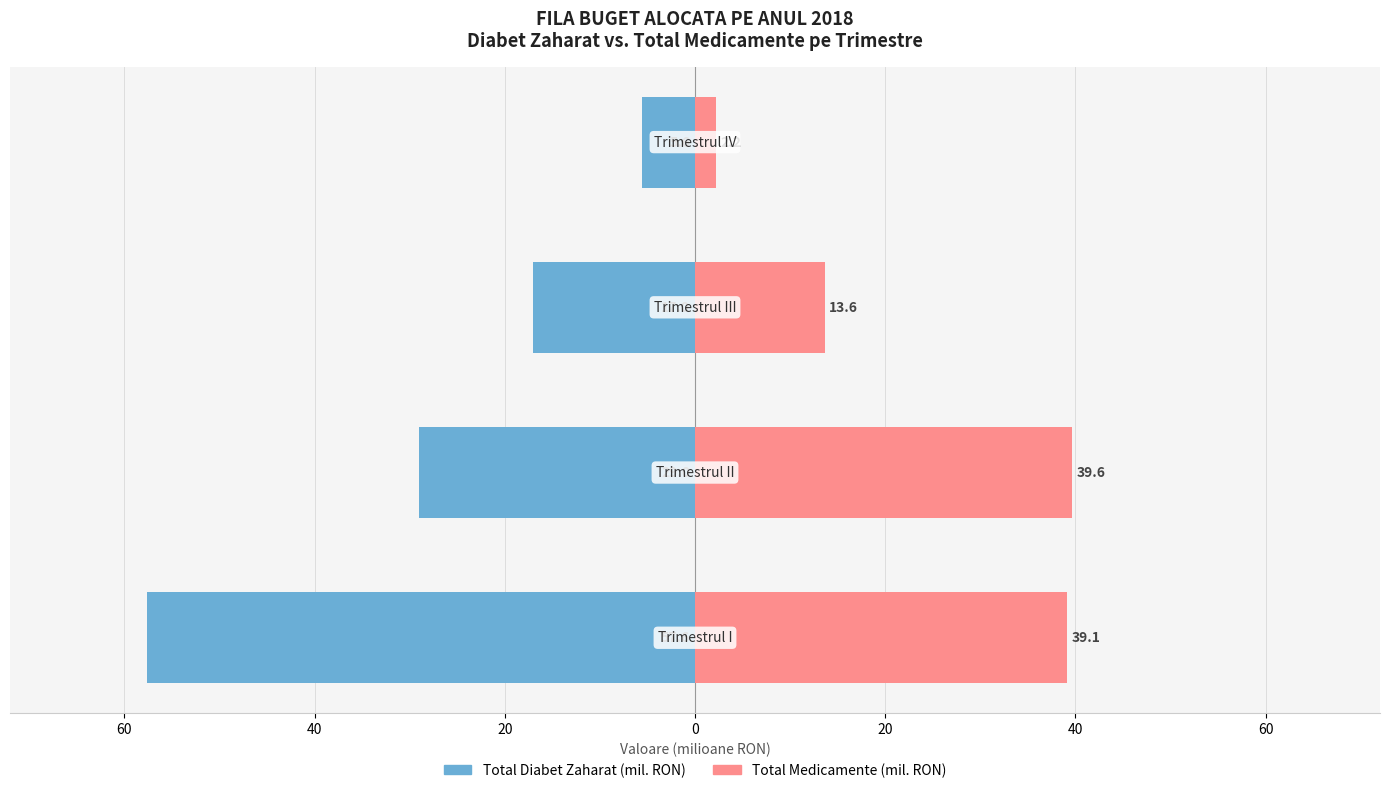

How many groups of bars are there?

4